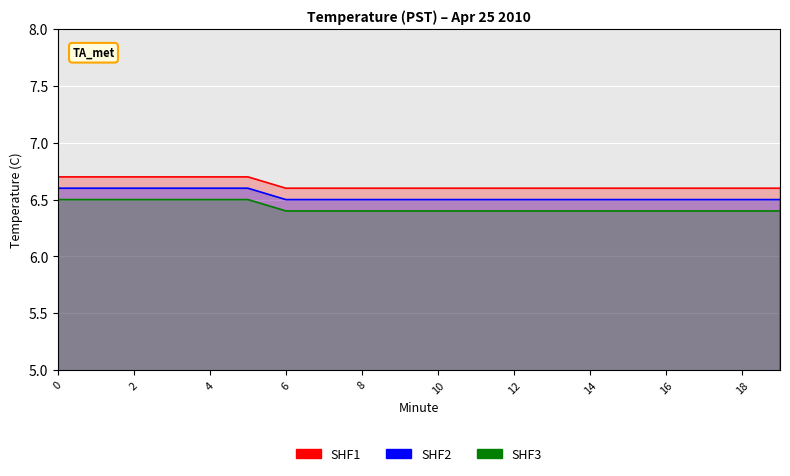

Between 10 and 15, which is larger?

10